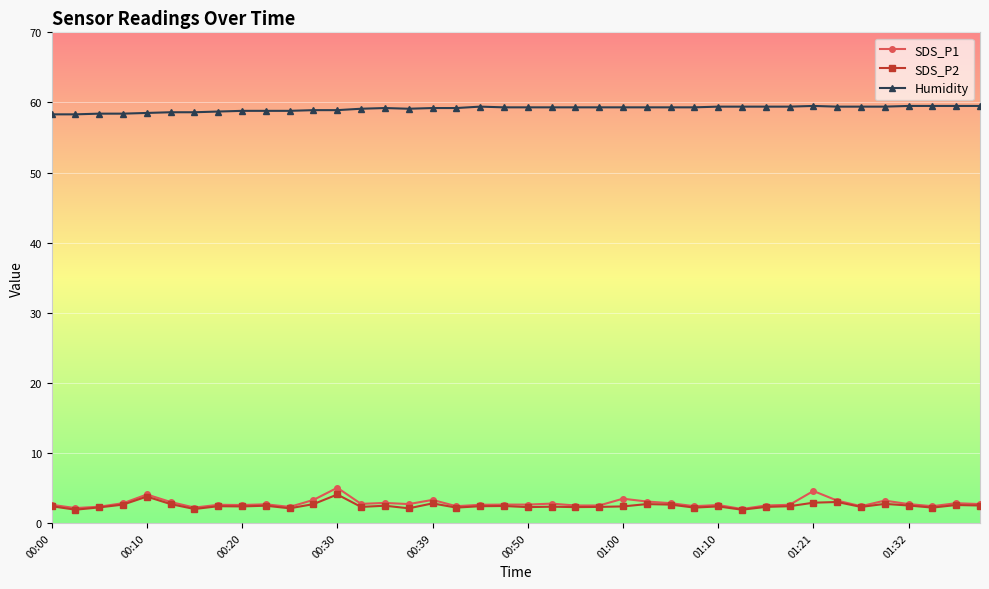

What is the average value of the SDS_P1 series?

2.8